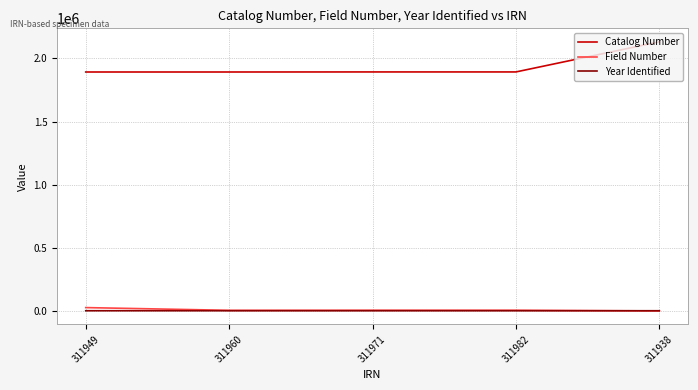

Is it true that Catalog Number equals 524429 at 311971?

False